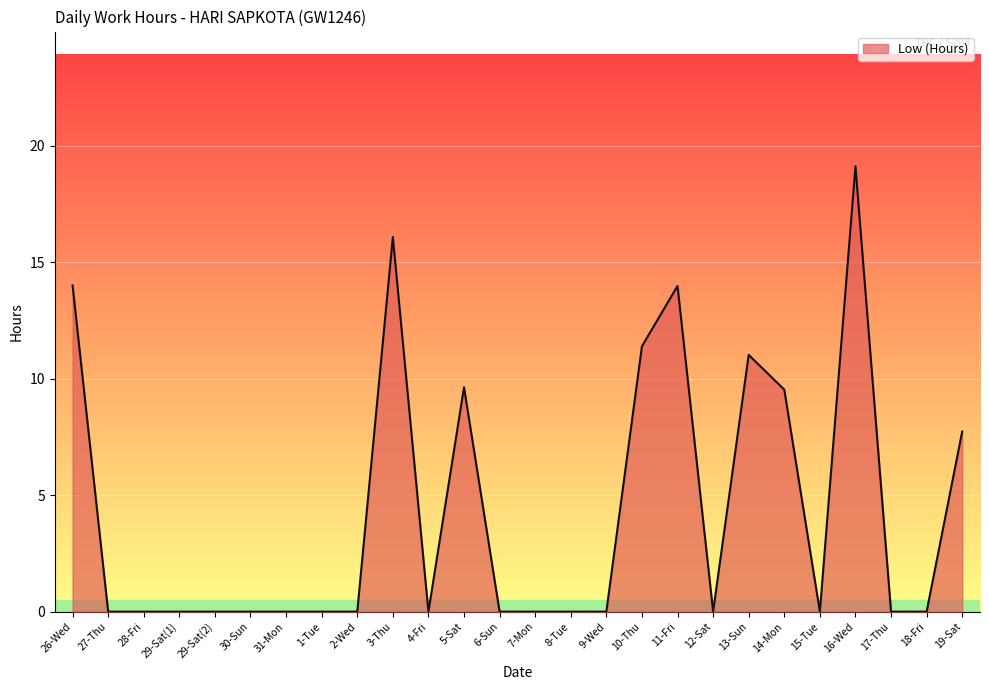

Reading left to right, extract all data points from this chart.

26-Wed=14.0	27-Thu=0.0	28-Fri=0.0	29-Sat(1)=0.0	29-Sat(2)=0.0	30-Sun=0.0	31-Mon=0.0	1-Tue=0.0	2-Wed=0.0	3-Thu=16.1	4-Fri=0.0	5-Sat=9.6	6-Sun=0.0	7-Mon=0.0	8-Tue=0.0	9-Wed=0.0	10-Thu=11.4	11-Fri=14.0	12-Sat=0.0	13-Sun=11.0	14-Mon=9.5	15-Tue=0.0	16-Wed=19.1	17-Thu=0.0	18-Fri=0.0	19-Sat=7.7